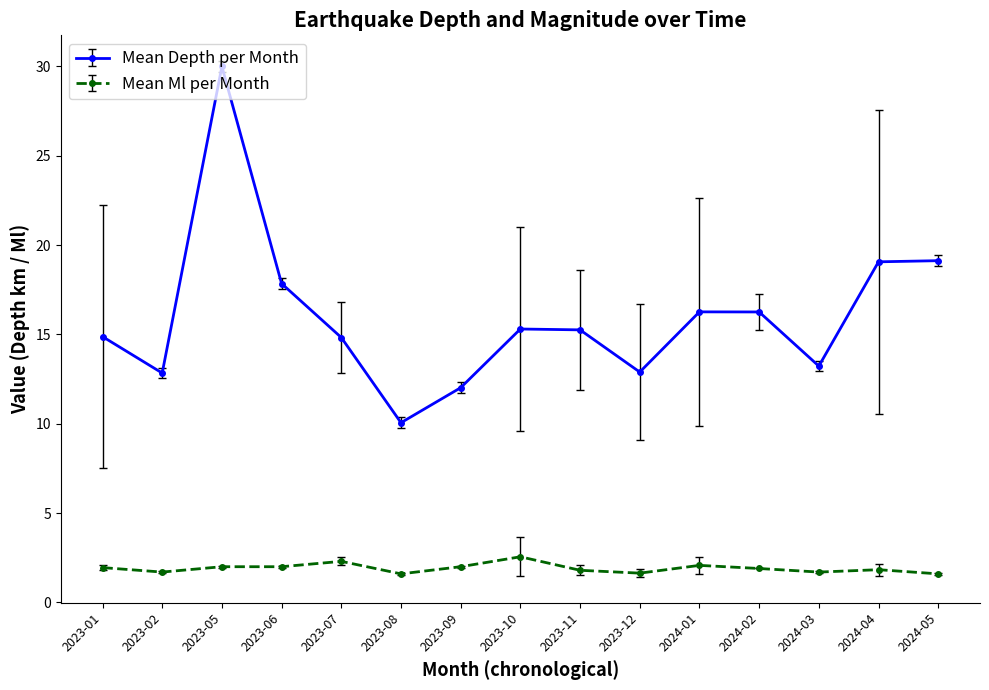

How many lines are shown in the chart?

2